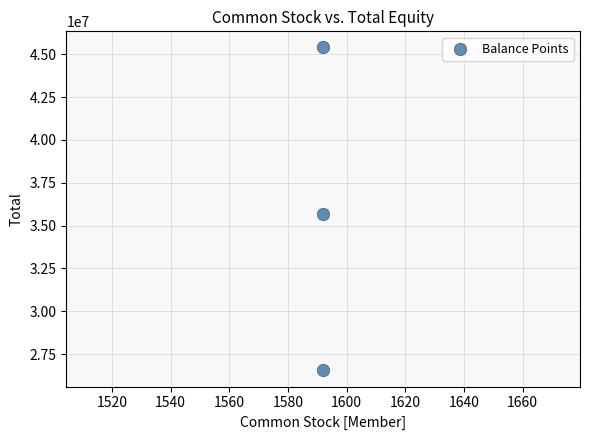

What Y value in the scatter plot is closest to 35966559?

35647096